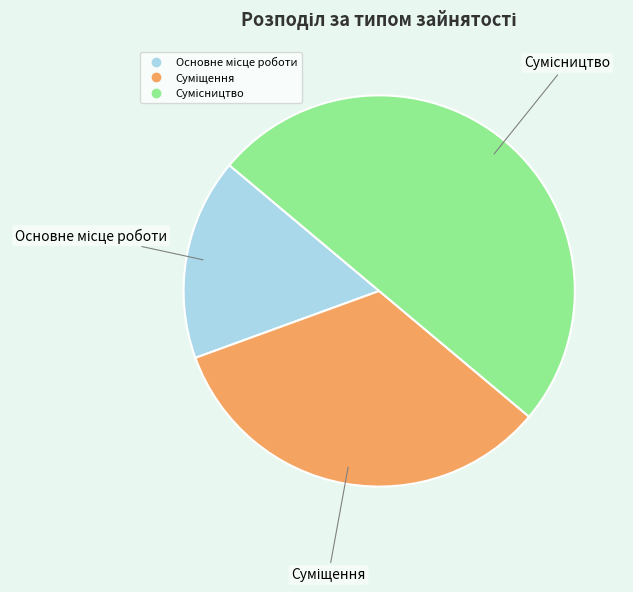

True or false: Основне місце роботи accounts for 17% of the total.

True